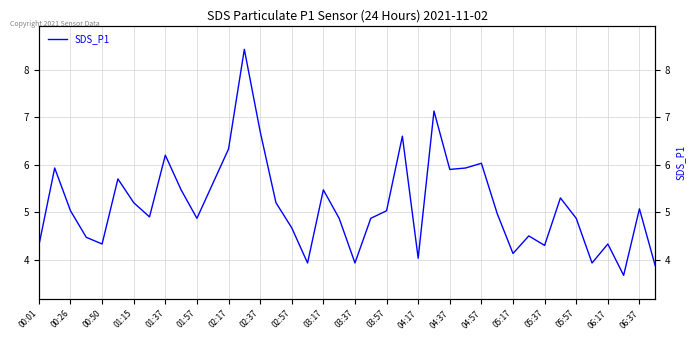

What is the greatest value displayed?

8.4